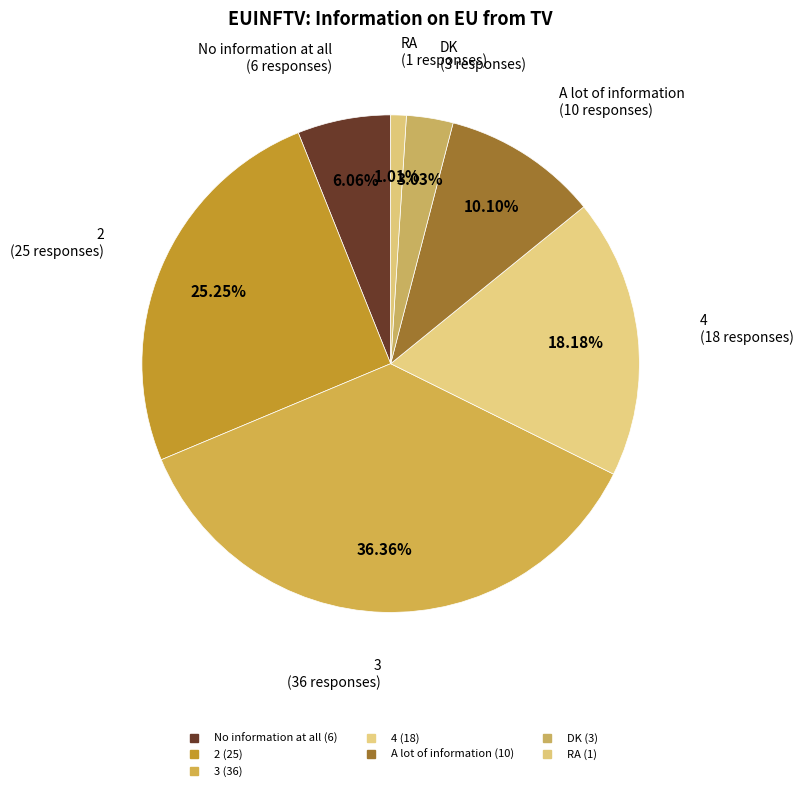

To the nearest percent, what percentage of the pie is RA?

1%